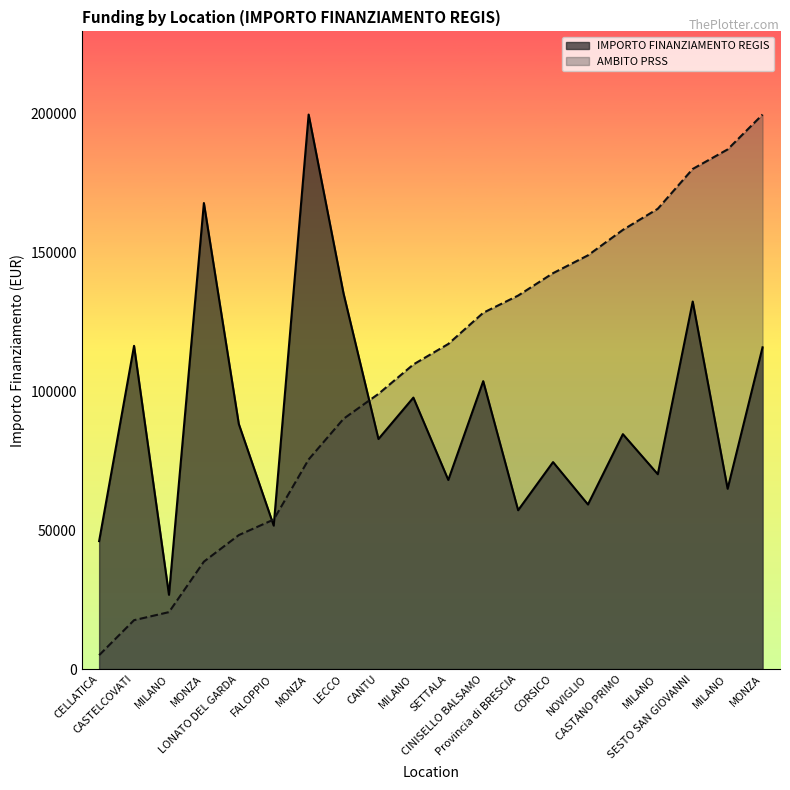

Reading left to right, what are all the values shown in this chart?

46044.5	116324.6	26730.0	167724.8	88213.8	51620.1	199567.7	135157.2	82798.6	97694.9	68057.8	103619.9	57160.7	74486.0	59229.0	84538.8	70120.9	132279.7	64886.6	115789.8